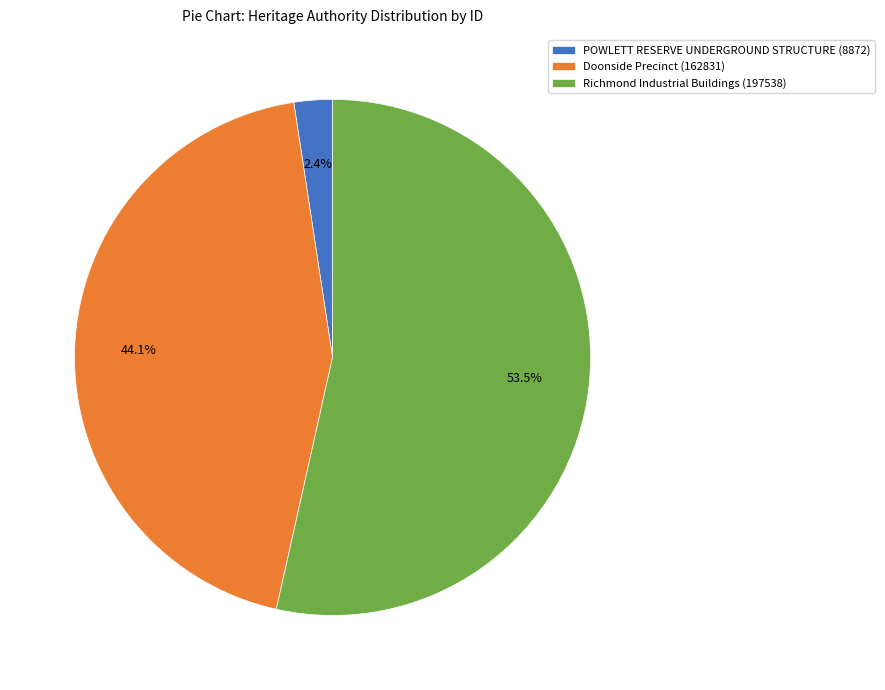

To the nearest percent, what is the difference between the largest and smallest slice percentages?

51%